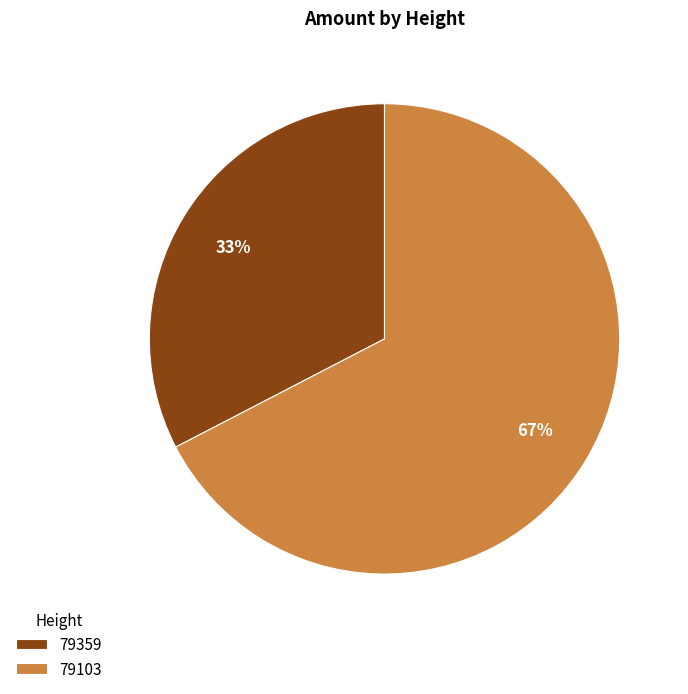

Does 79103 represent more than half of the total?

Yes